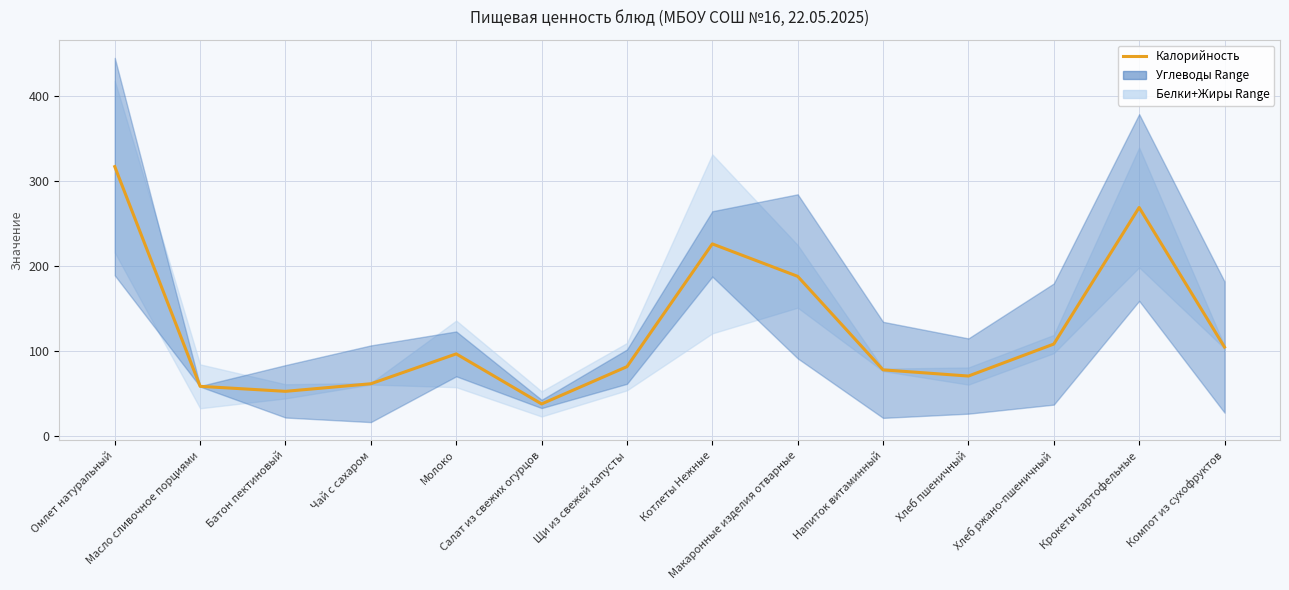

Rank the categories by value from lowest to highest.

Салат из свежих огурцов, Батон пектиновый, Масло сливочное порциями, Чай с сахаром, Хлеб пшеничный, Напиток витаминный, Щи из свежей капусты, Молоко, Компот из сухофруктов, Хлеб ржано-пшеничный, Макаронные изделия отварные, Котлеты Нежные, Крокеты картофельные, Омлет натуральный